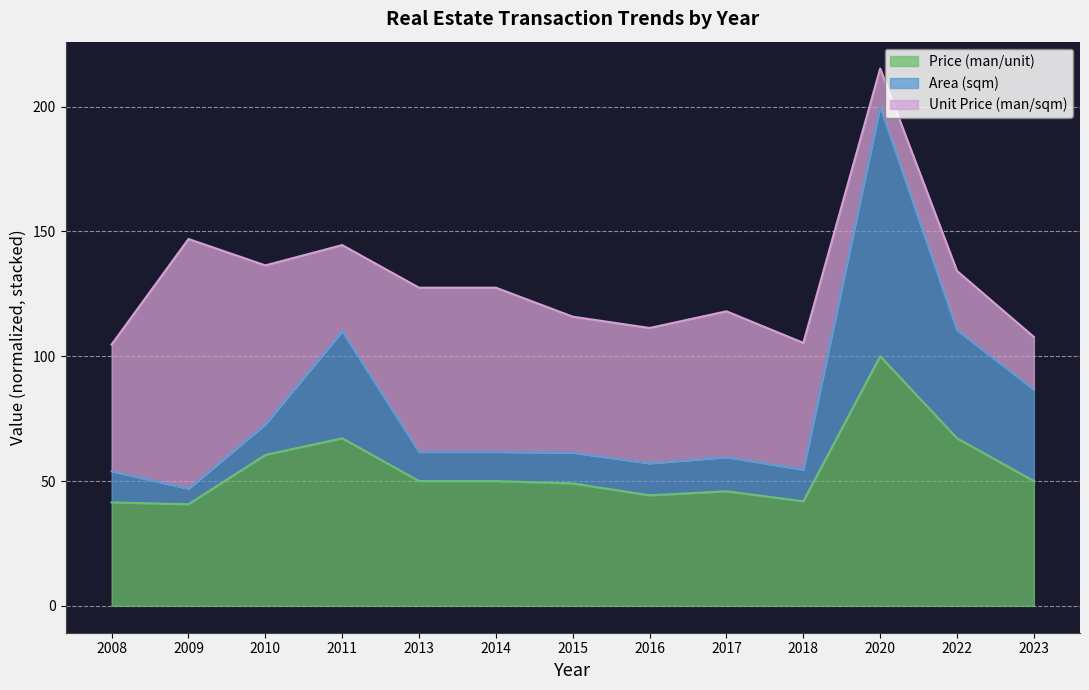

At which category is the sum across all series the highest?

2020